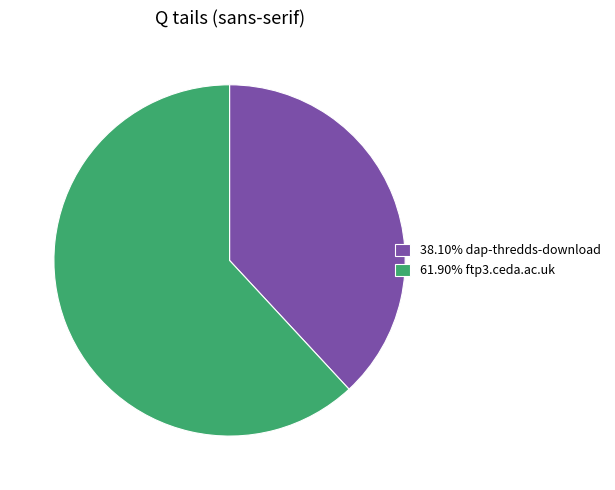

Is the sum of 38.10% dap-thredds-download and 61.90% ftp3.ceda.ac.uk greater than half?

Yes